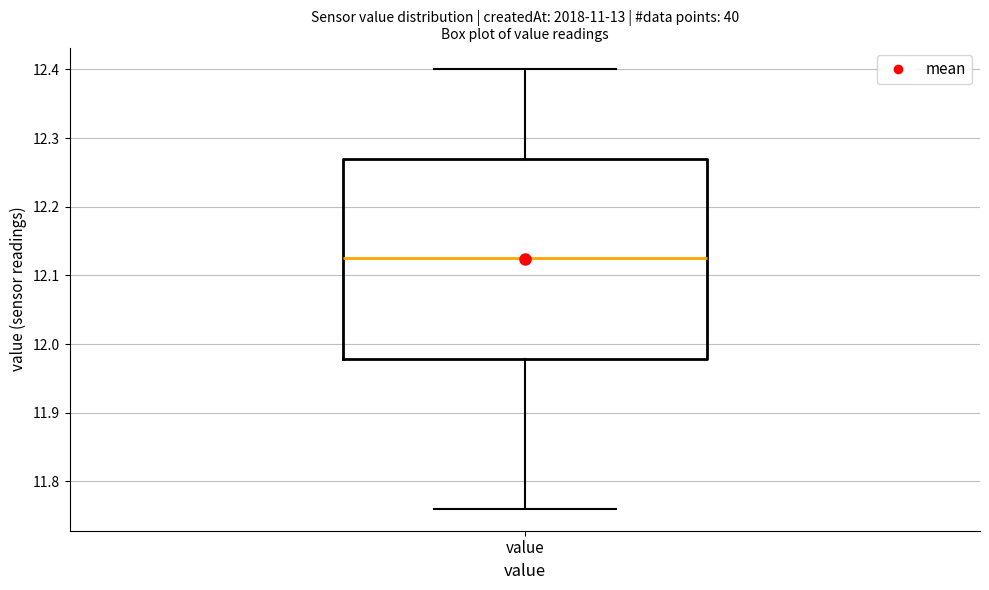

Read this box plot against the y-axis: the position of the median line, the range covered by the box, and the ends of both whiskers. The values are not printed on the chart, so give them approximately, as read against the axis.

median 12.13, box 11.98 to 12.27, whiskers 11.76 to 12.40